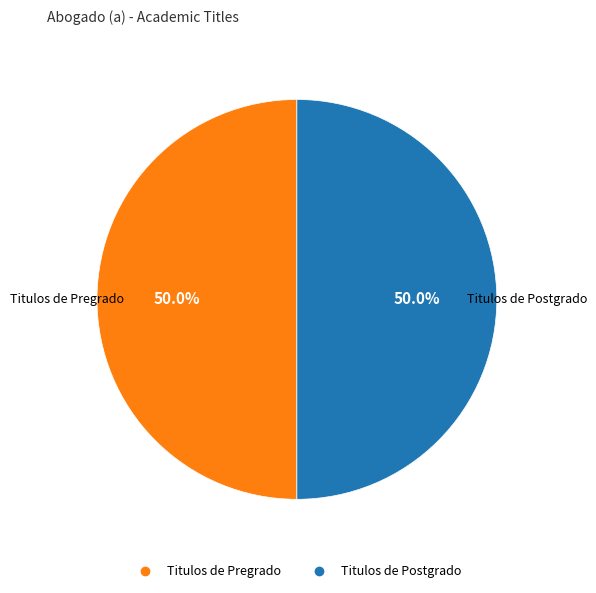

To the nearest percent, what is the average slice percentage?

50%